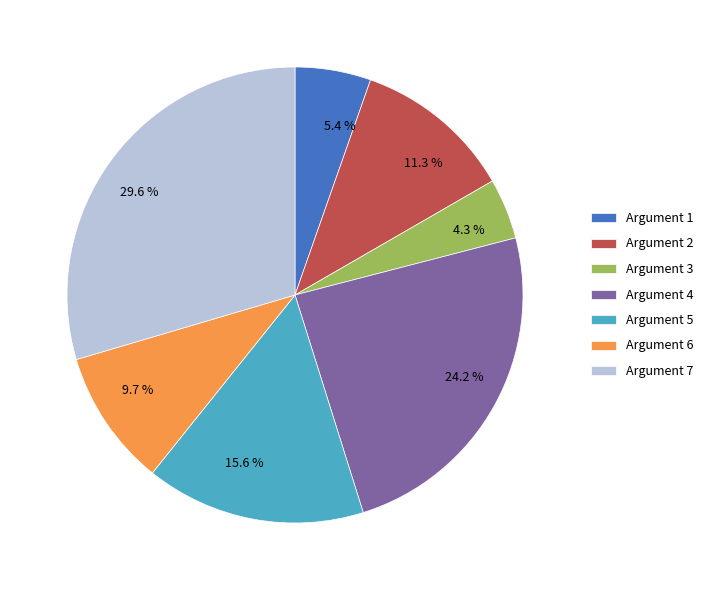

Rank the categories by value from lowest to highest.

Argument 3, Argument 1, Argument 6, Argument 2, Argument 5, Argument 4, Argument 7